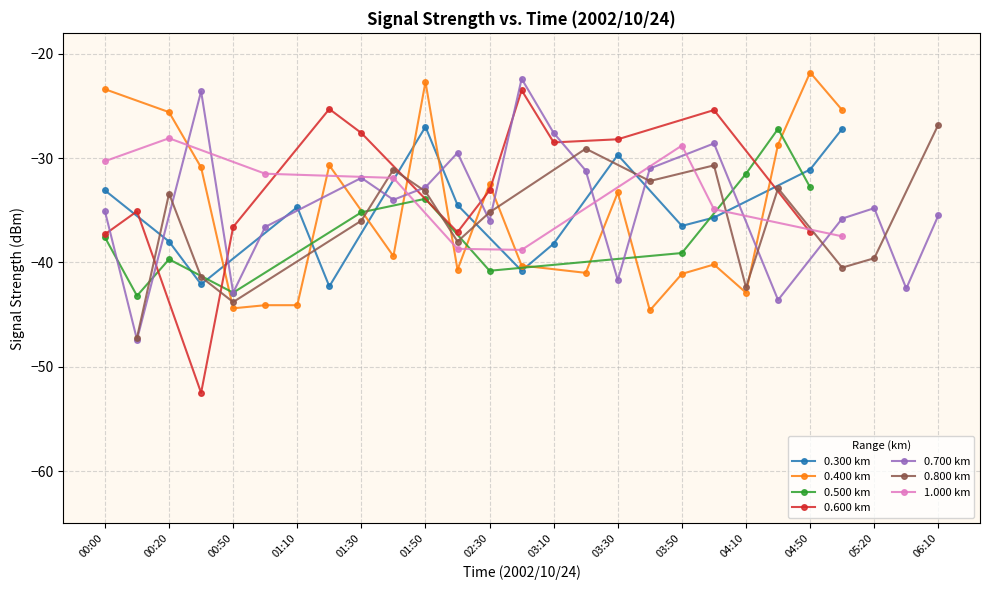

Is it true that 0.700 equals -8.1 at 00:40?

False